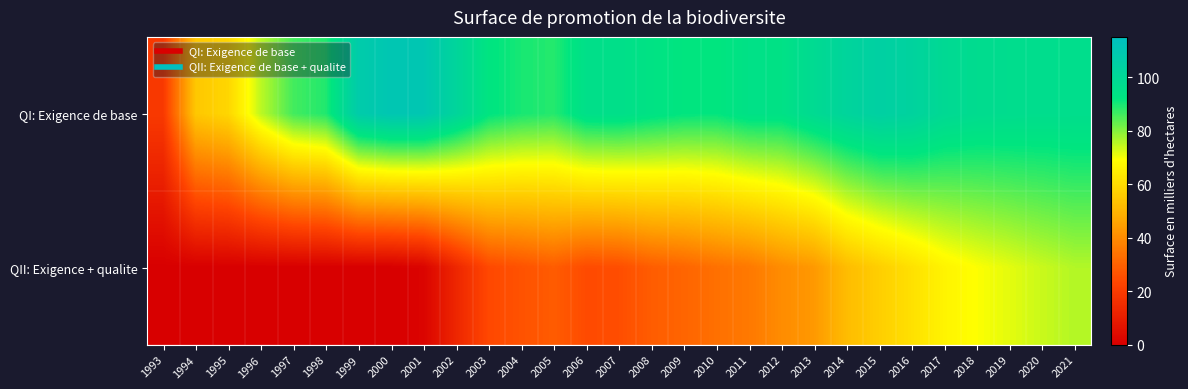

Reading left to right, extract all data points from this chart.

QI: Exigence de base: 1993=19.3	1994=54.7	1995=58.7	1996=74.9	1997=85.9	1998=89.0	1999=107.2	2000=110.4	2001=110.1	2002=101.9	2003=92.5	2004=89.8	2005=88.6	2006=95.3	2007=95.6	2008=93.6	2009=92.0	2010=91.8	2011=94.5	2012=94.2	2013=98.5	2014=102.0	2015=104.5	2016=103.0	2017=99.0	2018=97.5	2019=97.0	2020=96.6	2021=96.5
QII: Exigence + qualite: 1993=0.0	1994=0.0	1995=0.0	1996=0.0	1997=0.0	1998=0.0	1999=0.0	2000=0.0	2001=1.6	2002=12.9	2003=23.9	2004=26.2	2005=28.7	2006=24.5	2007=25.2	2008=28.8	2009=30.7	2010=33.5	2011=35.5	2012=40.1	2013=43.0	2014=51.9	2015=56.6	2016=61.2	2017=66.2	2018=69.1	2019=71.4	2020=73.8	2021=75.8